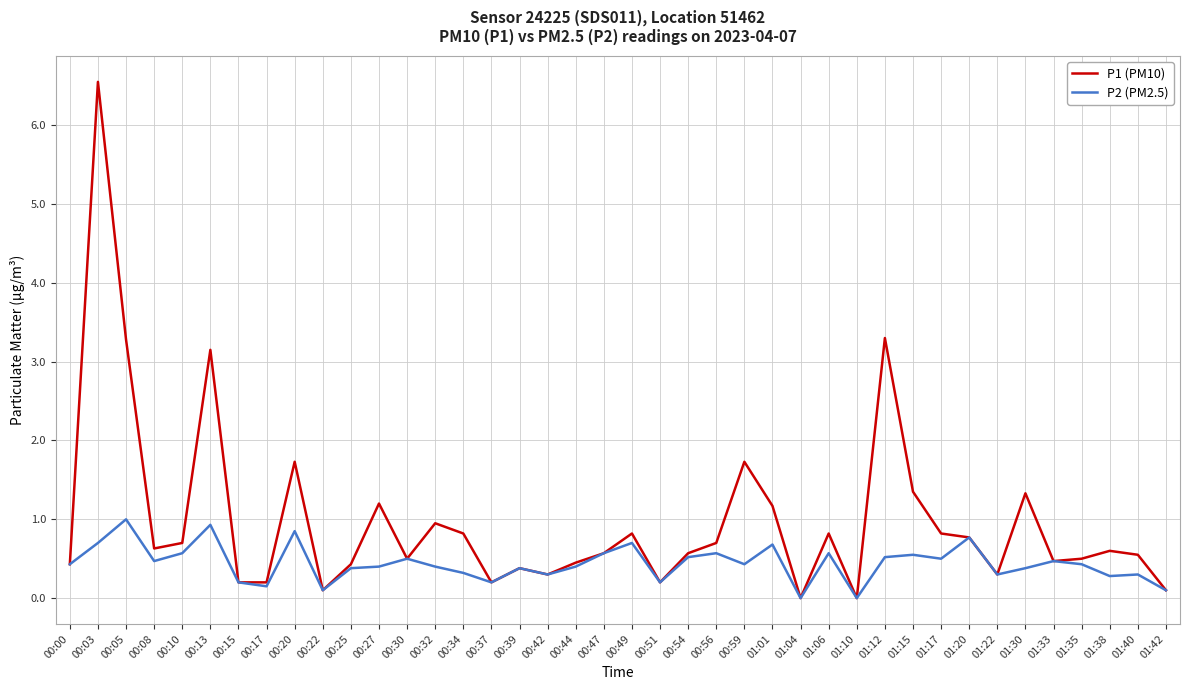

What is the difference between the second highest and minimum values in the P2 (PM2.5) series?

0.9